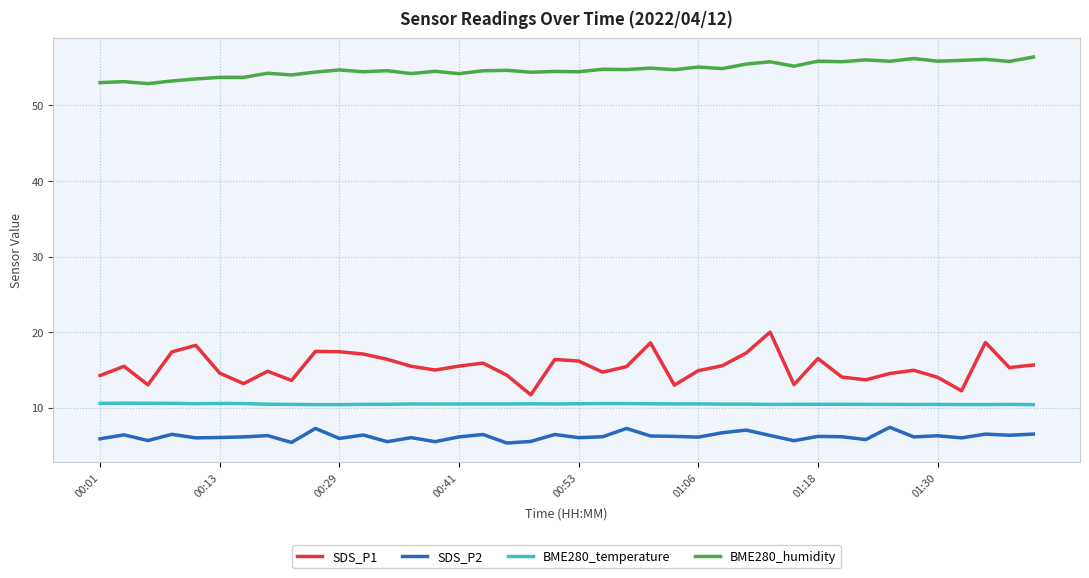

What is the minimum value for SDS_P1?

11.7